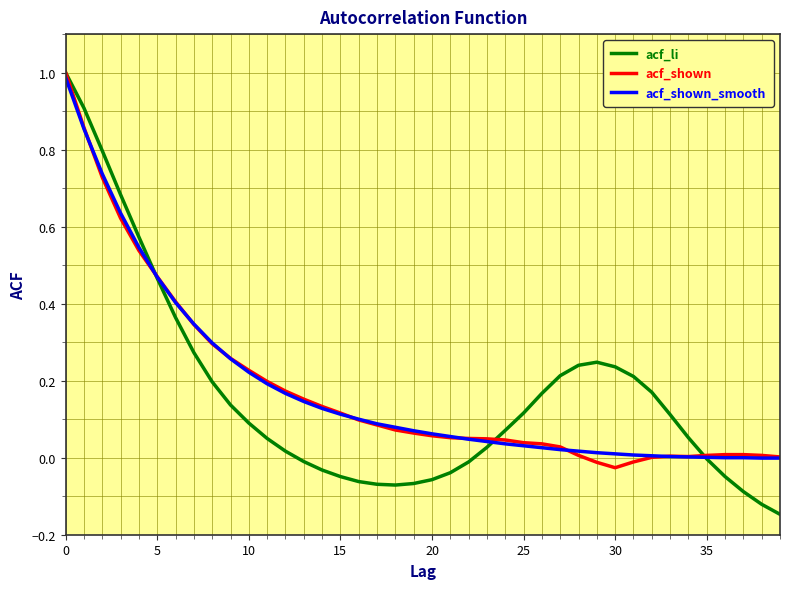

Which series has the largest range (max minus min)?

acf_li